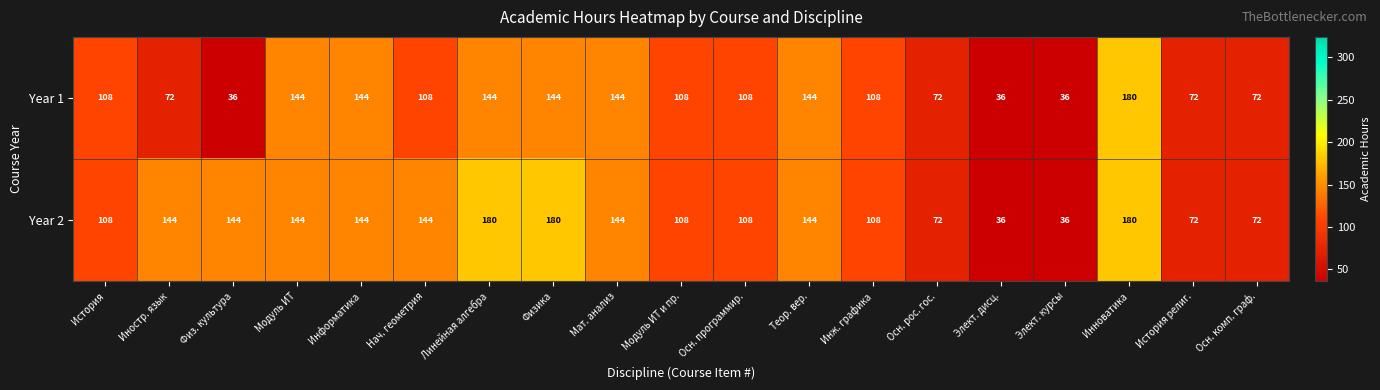

True or false: Year 1 has a value of 115 at История религ..

False